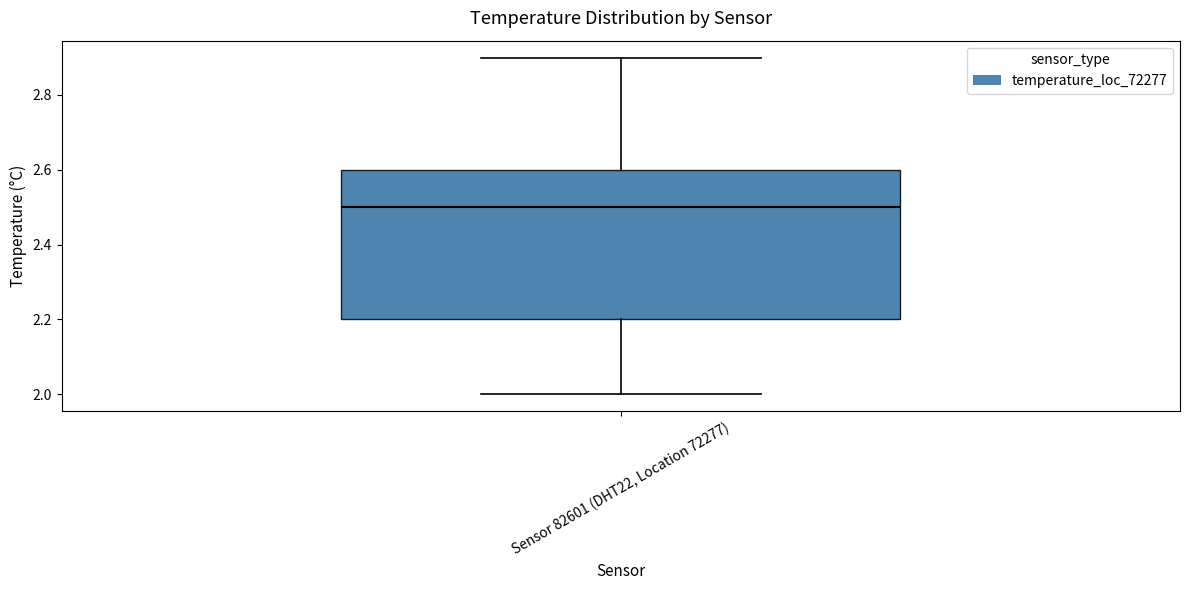

Where is the lower edge of the box for Sensor 82601 (DHT22, Location 72277) on the y-axis? The values are not printed on the chart, so give them approximately, as read against the axis.

2.2